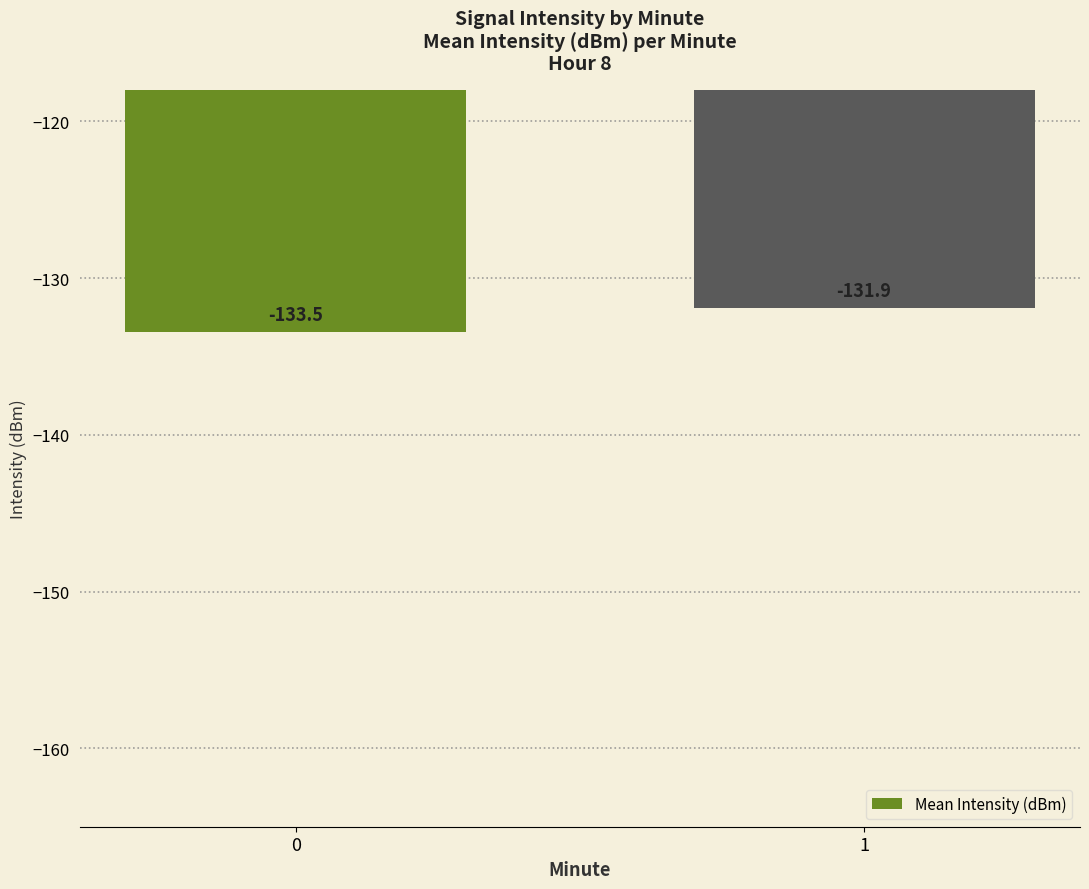

What is the sum of all values?

-265.3